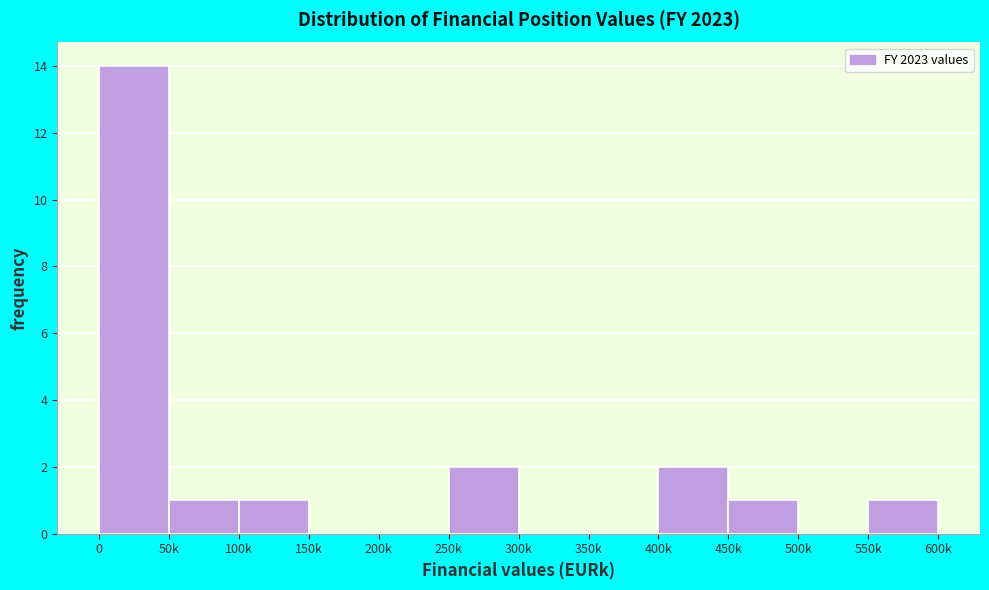

Reading left to right, extract all data points from this chart.

0=14	50k=1	100k=1	150k=0	200k=0	250k=2	300k=0	350k=0	400k=2	450k=1	500k=0	550k=1